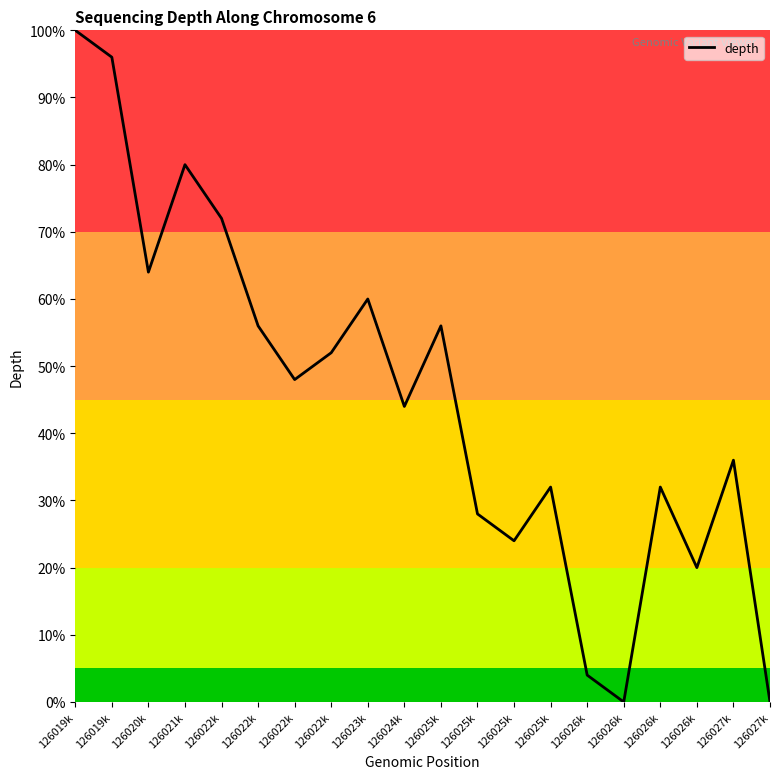

What is the maximum value shown in the chart?

100.0